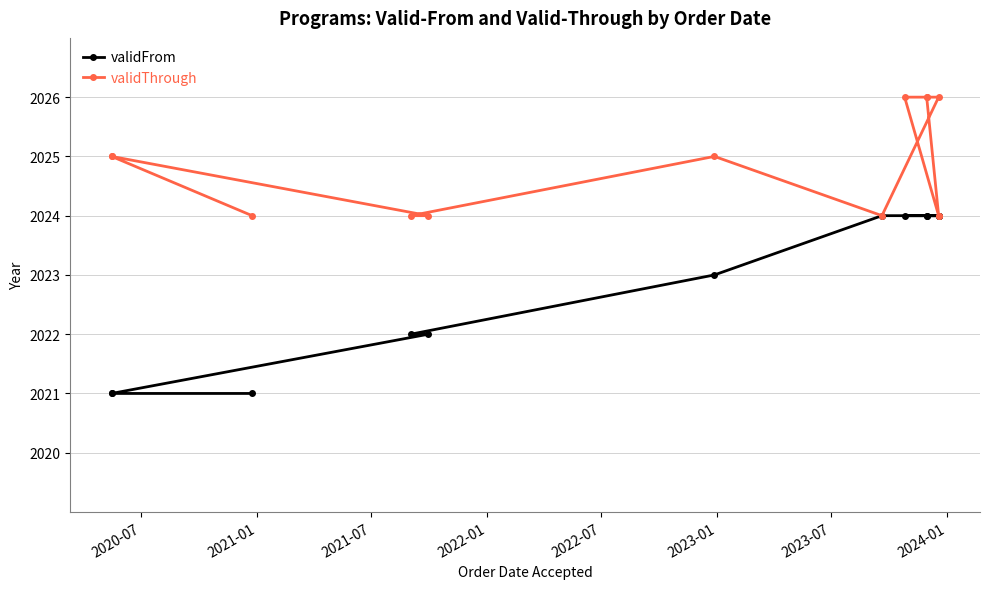

What is the maximum value shown in the chart?

2026